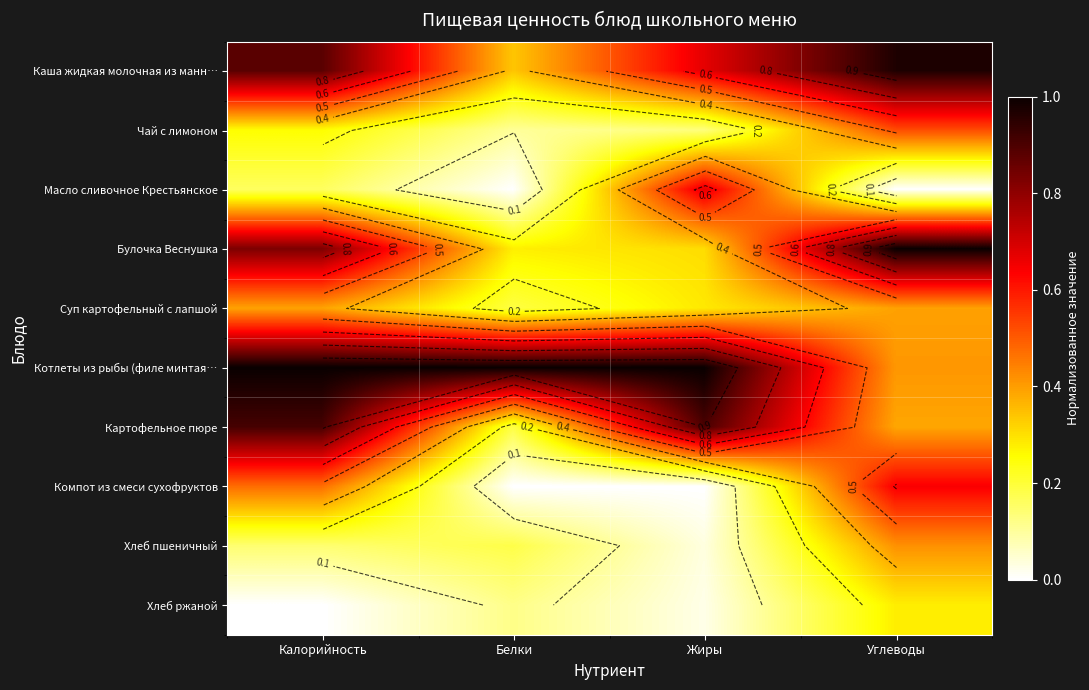

Is the value of Котлеты из рыбы (филе минтая… at Жиры greater than the value of Суп картофельный с лапшой at Жиры?

Yes